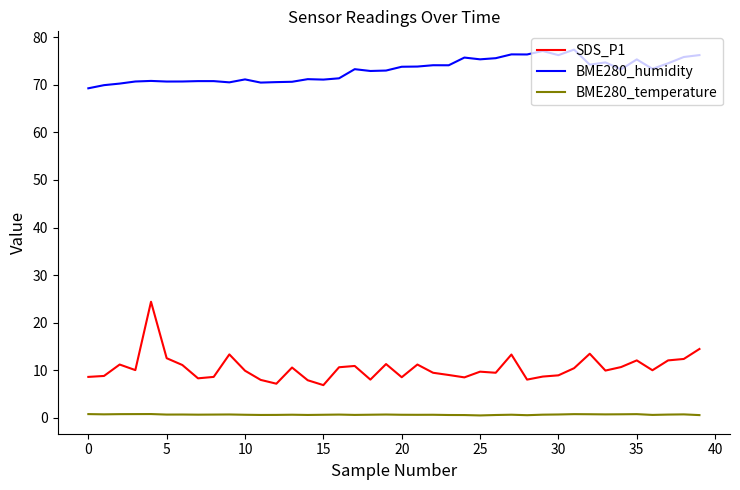

What is the maximum value for SDS_P1?

24.4